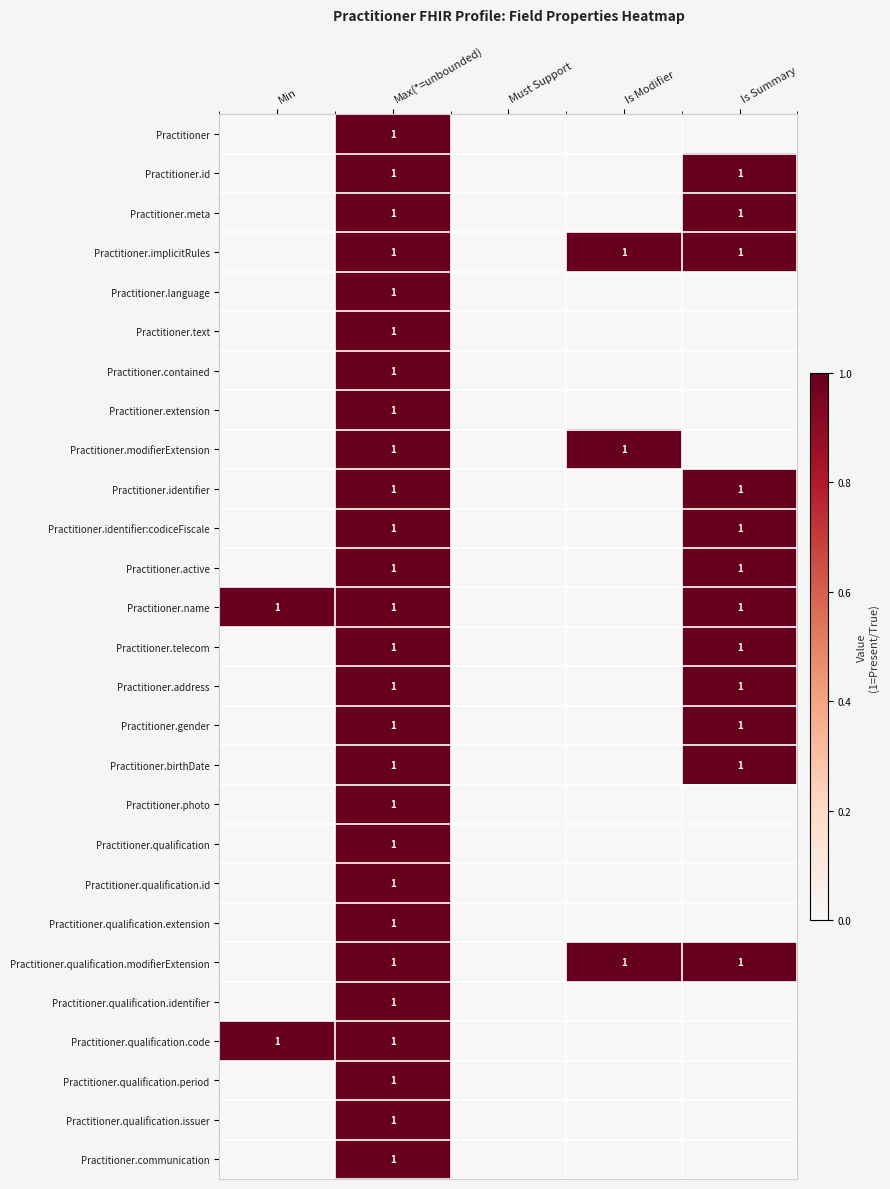

What is the maximum value shown in the chart?

1